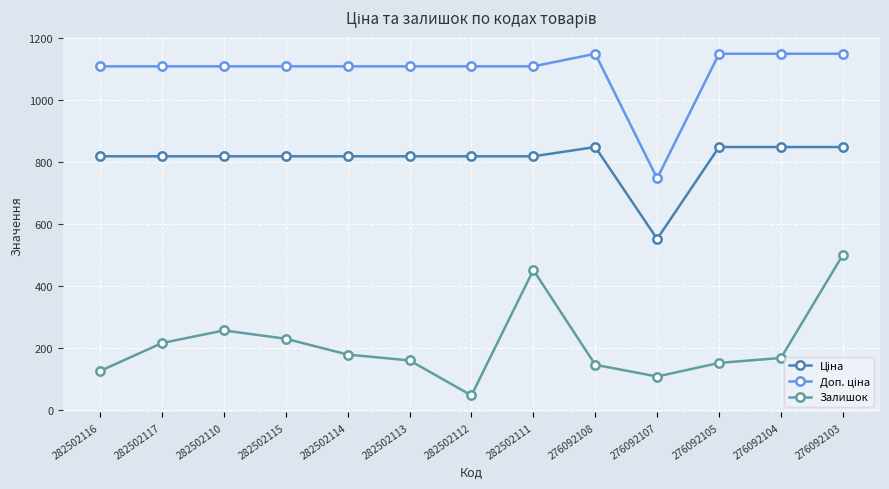

What is the sum of all Залишок values?

2729.0